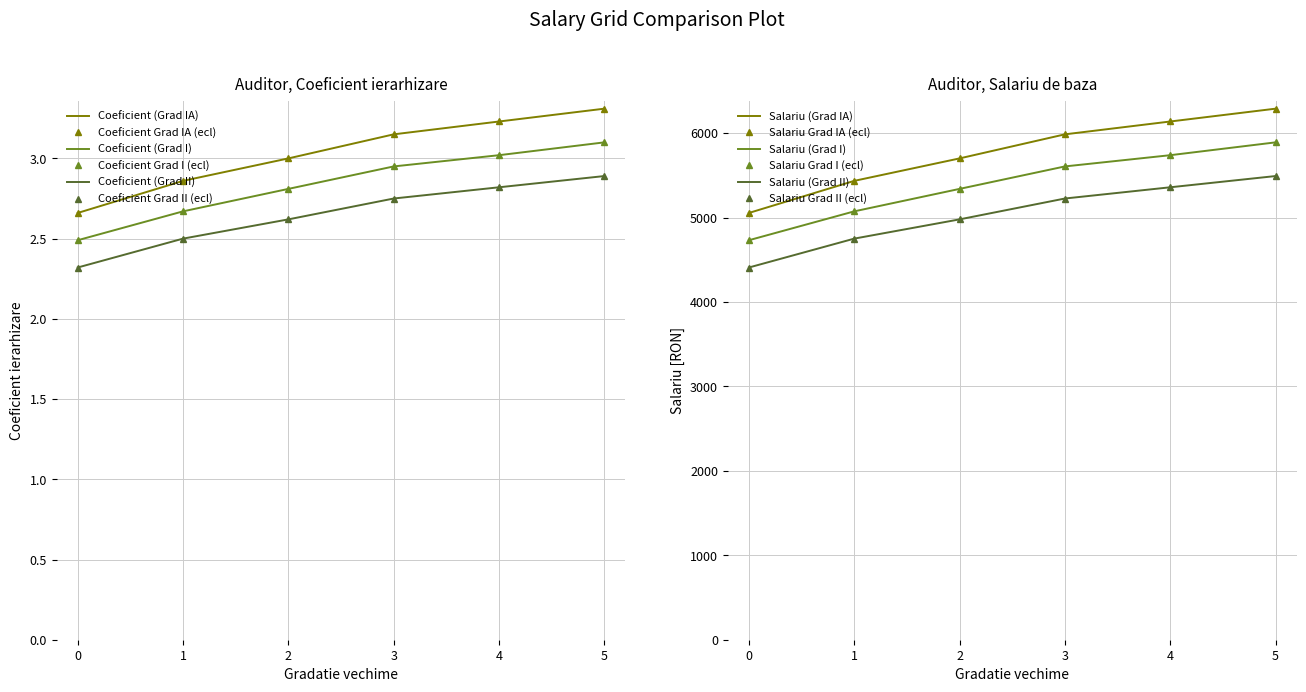

Reading left to right, extract all data points from this chart.

Coeficient: 2.7	2.9	3.0	3.1	3.2	3.3	2.5	2.7	2.8	3.0	3.0	3.1	2.3	2.5	2.6	2.8	2.8	2.9
Salariu: 5054.0	5434.0	5700.0	5985.0	6137.0	6289.0	4731.0	5073.0	5339.0	5605.0	5738.0	5890.0	4408.0	4750.0	4978.0	5225.0	5358.0	5491.0